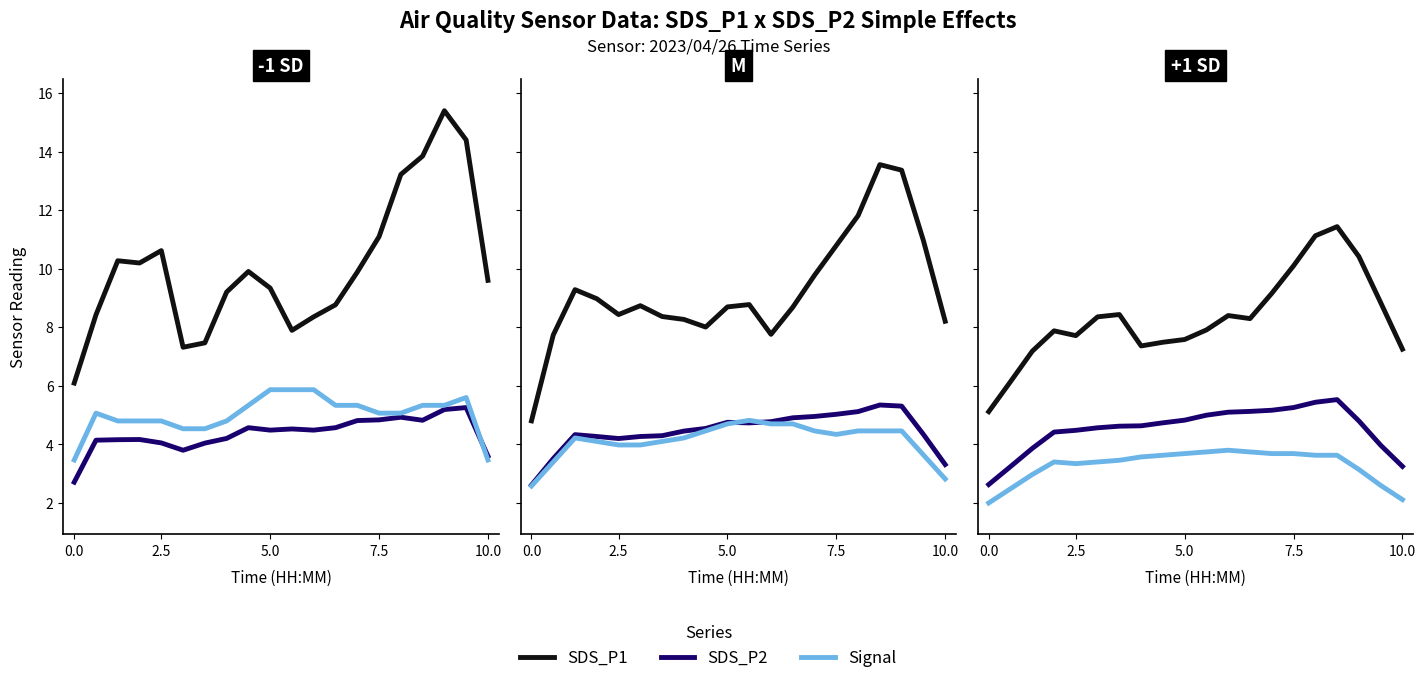

Count the number of data series in this chart.

3